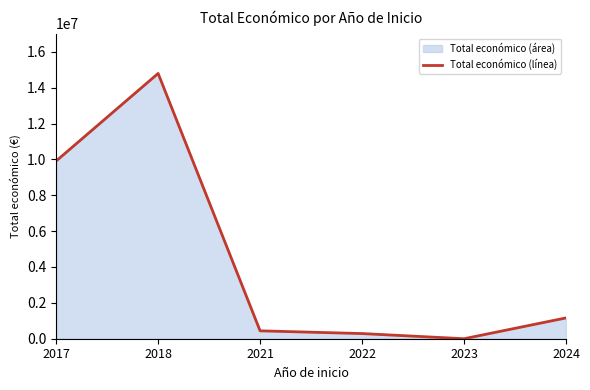

Rank the categories by value from lowest to highest.

2023, 2022, 2021, 2024, 2017, 2018